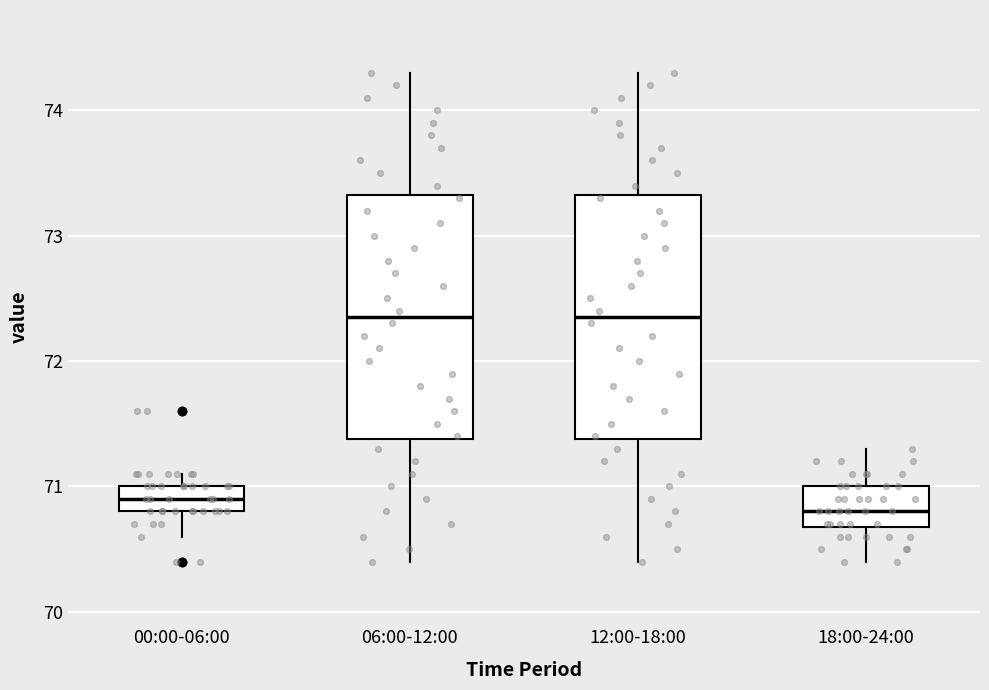

Reading left to right, transcribe this box plot: for each box, give where its median line is, the range the box spans, and where its two whiskers end, as read against the y-axis. The values are not printed on the chart, so give them approximately, as read against the axis.

00:00-06:00: median 70.9, box 70.8 to 71.0, whiskers 70.6 to 71.1
06:00-12:00: median 72.4, box 71.4 to 73.3, whiskers 70.4 to 74.3
12:00-18:00: median 72.4, box 71.4 to 73.3, whiskers 70.4 to 74.3
18:00-24:00: median 70.8, box 70.7 to 71.0, whiskers 70.4 to 71.3